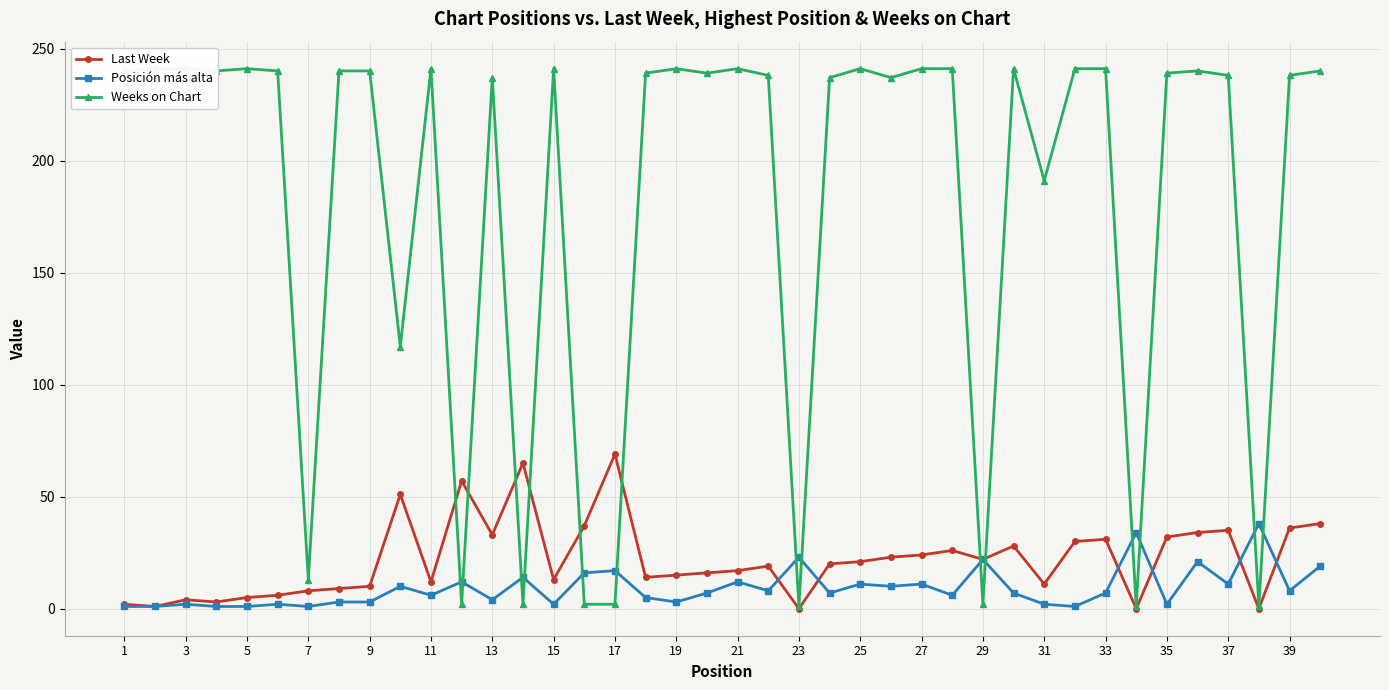

True or false: Posición más alta and Last Week cross at least once.

True